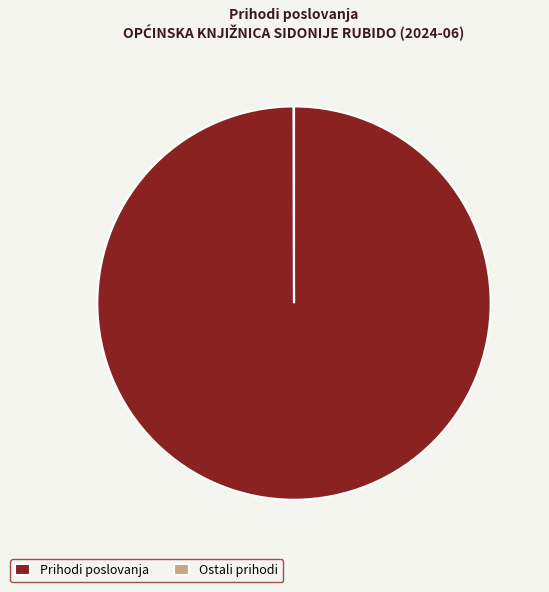

Which slice is the largest?

Prihodi poslovanja